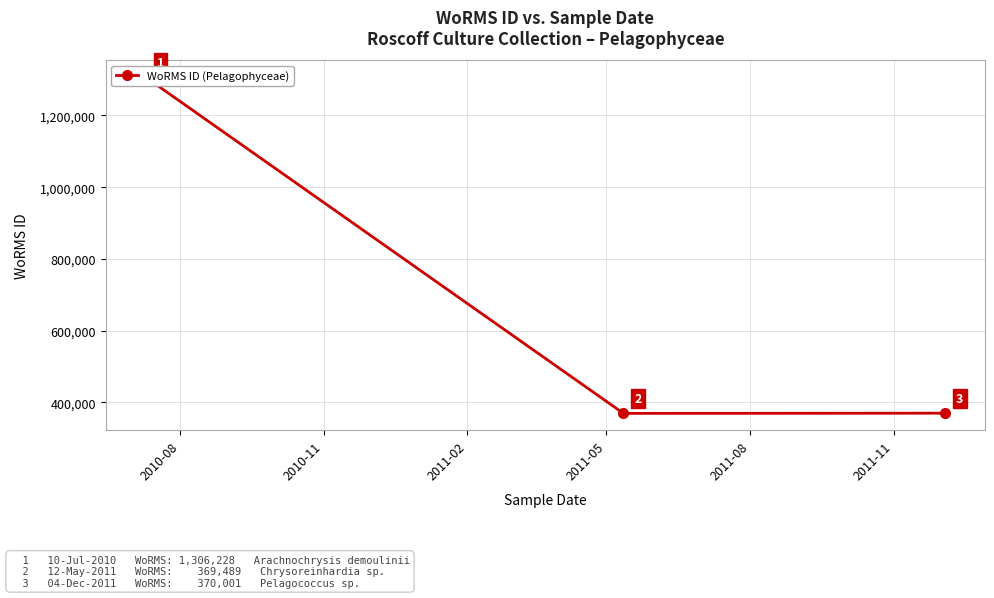

What position from the left is 2010-11?

2